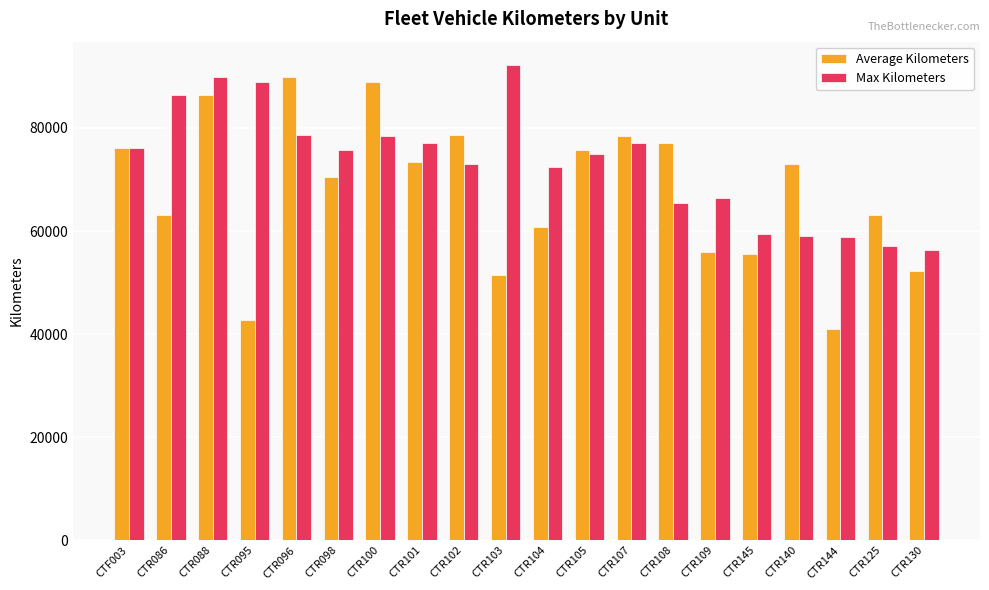

Which series has the widest spread of values?

Average Kilometers